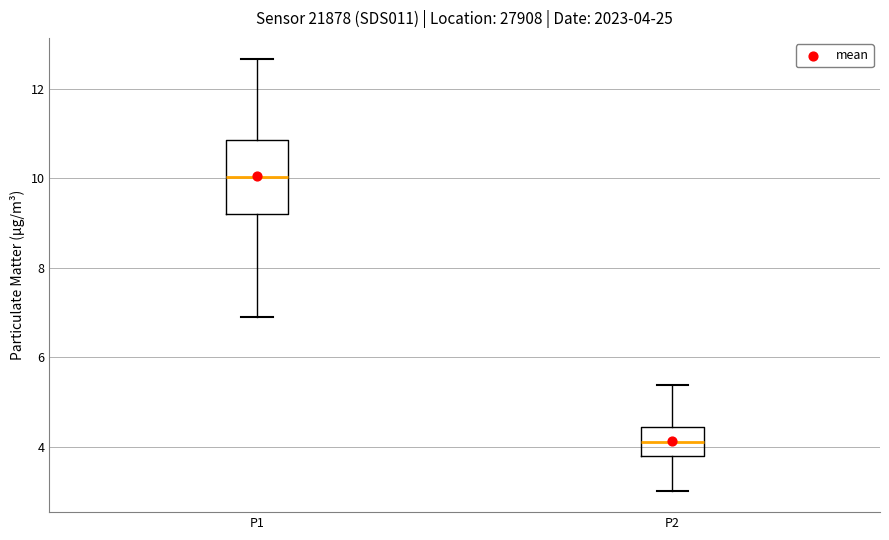

Which box has the highest median line?

P1